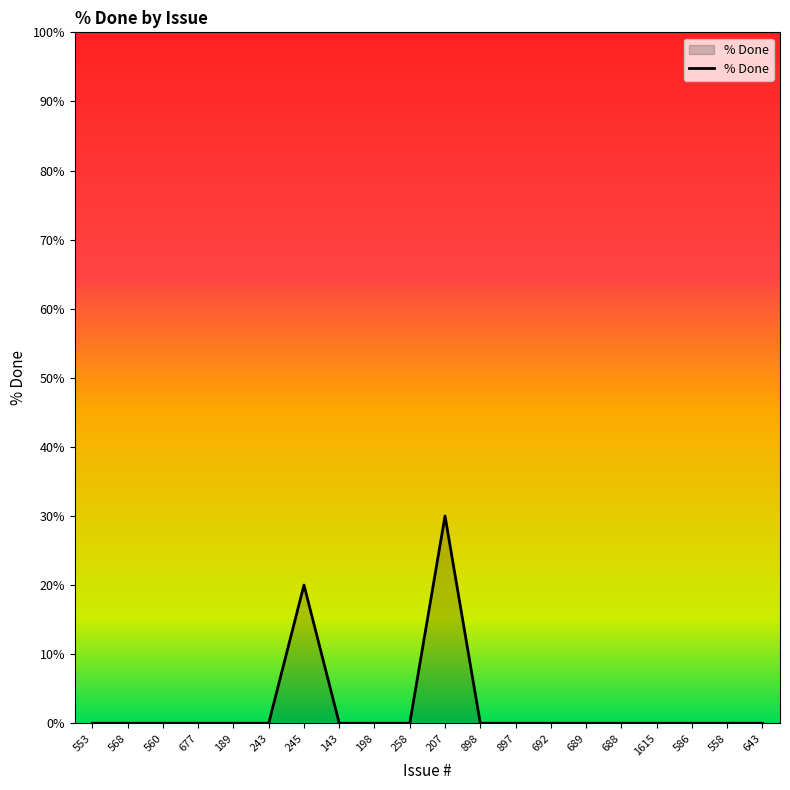

What is the maximum value shown in the chart?

30